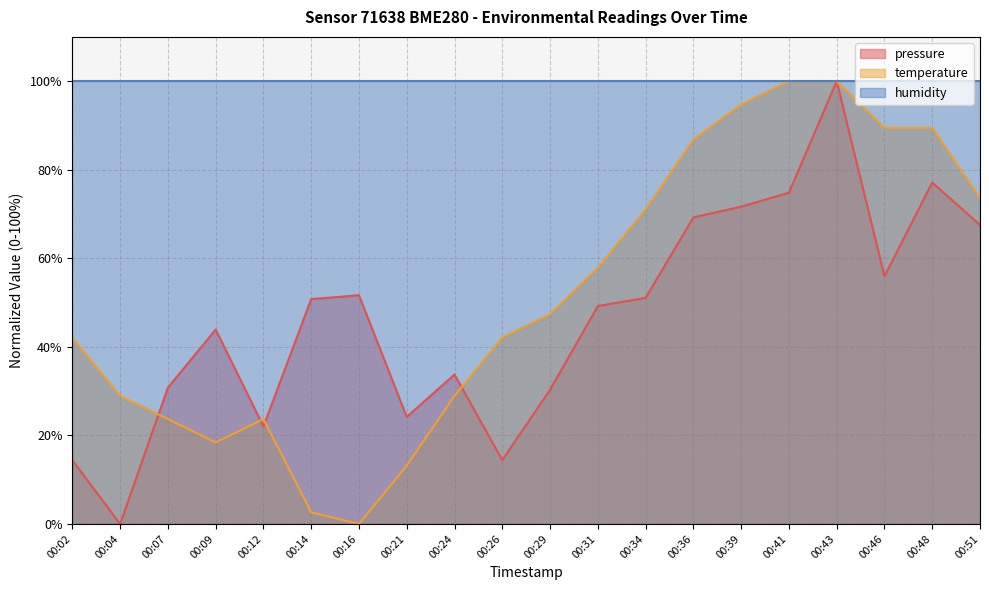

Which category has the lowest value in the pressure series?

00:04